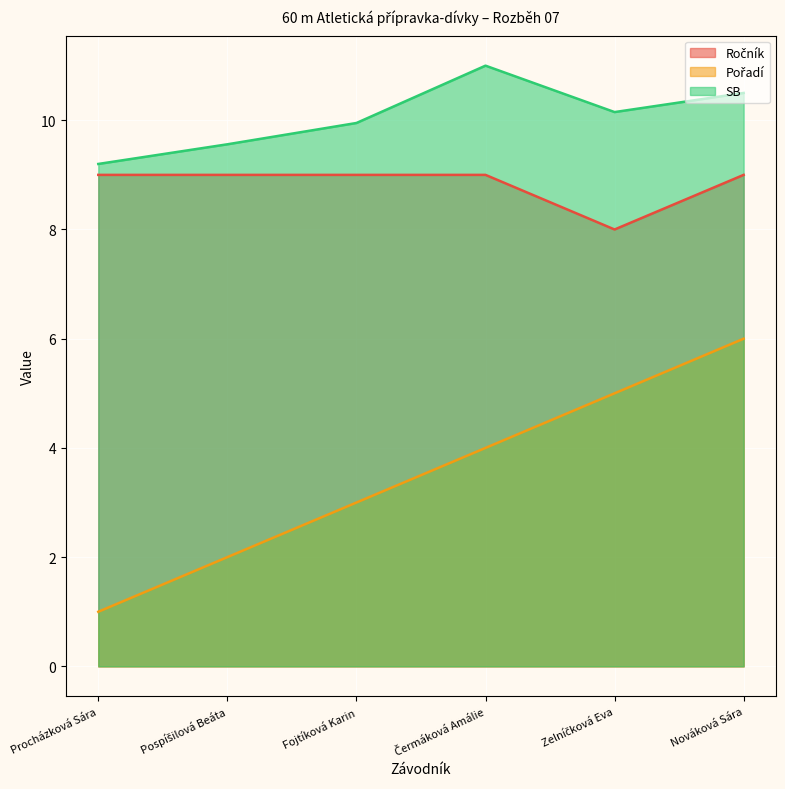

What is the total value across all series at Zelníčková Eva?

23.1